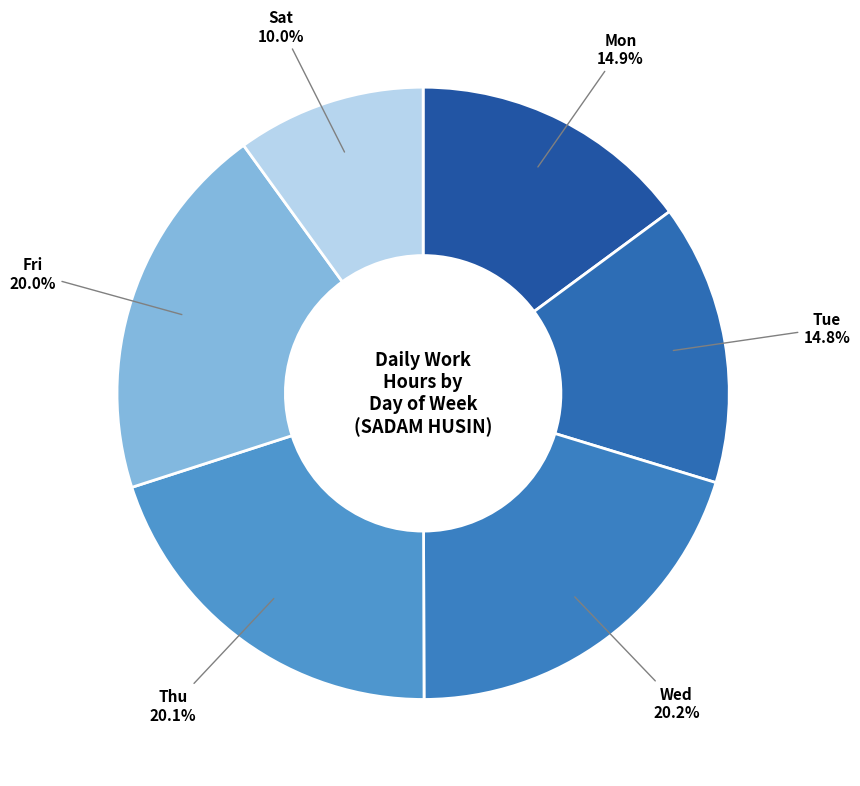

Is there a majority slice in this chart?

No